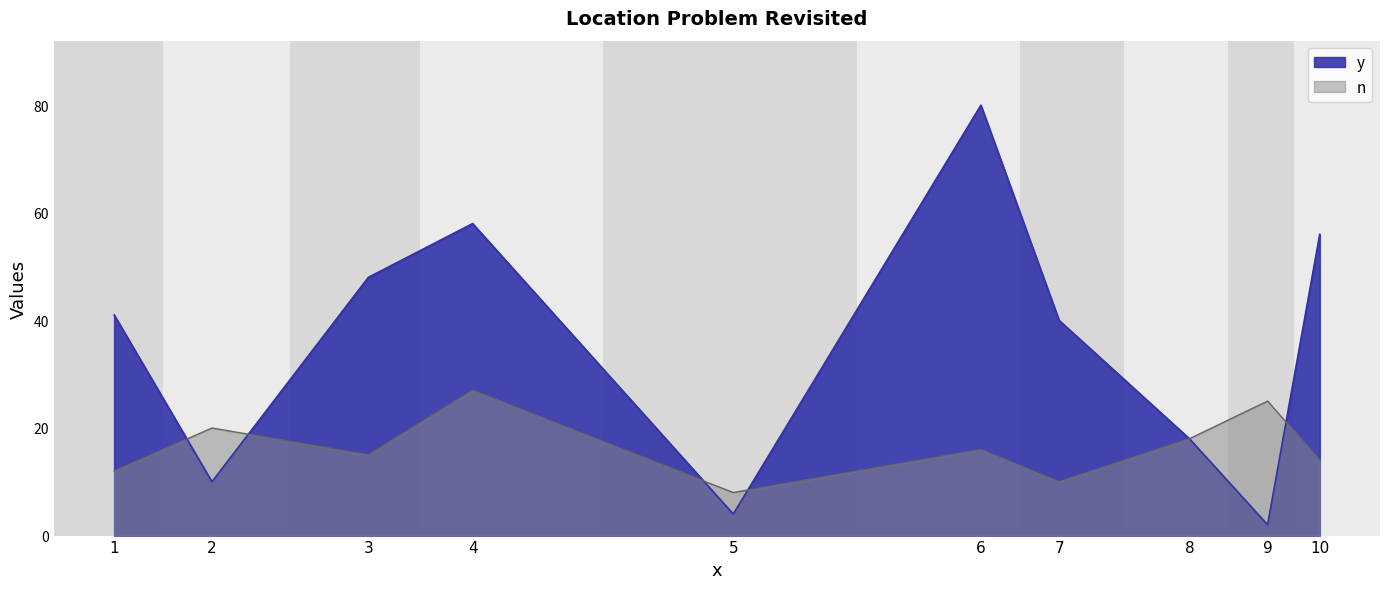

What is the sum of all n values?

165